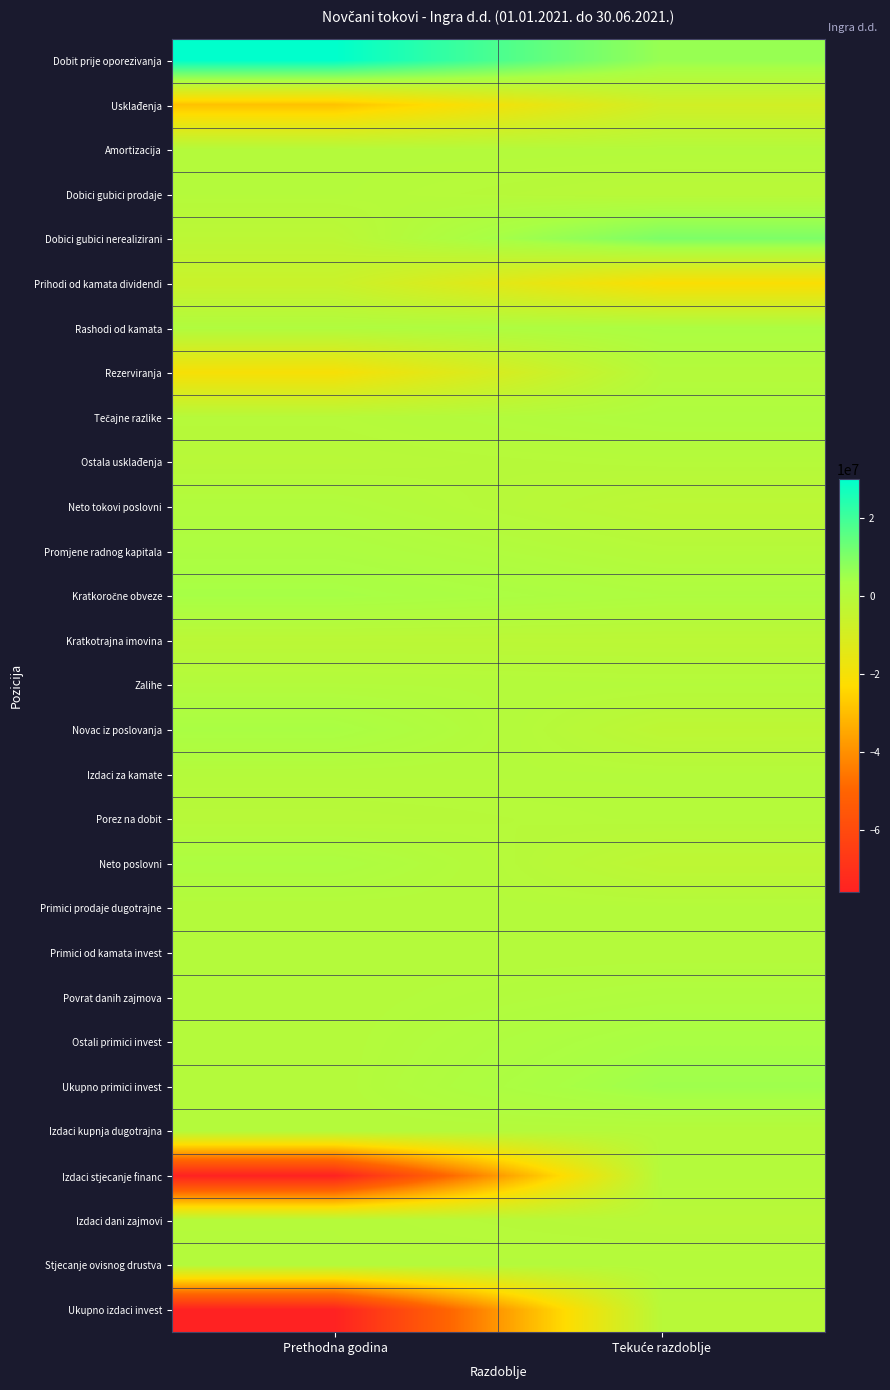

How many series are shown in this chart?

29